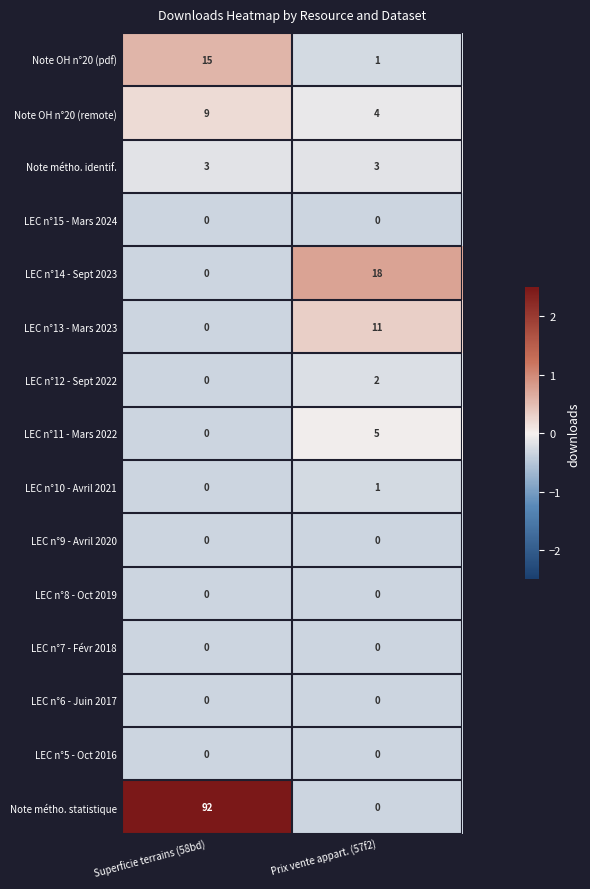

The LEC n°11 - Mars 2022 series shows 0 at Superficie terrains (58bd). True or false?

True